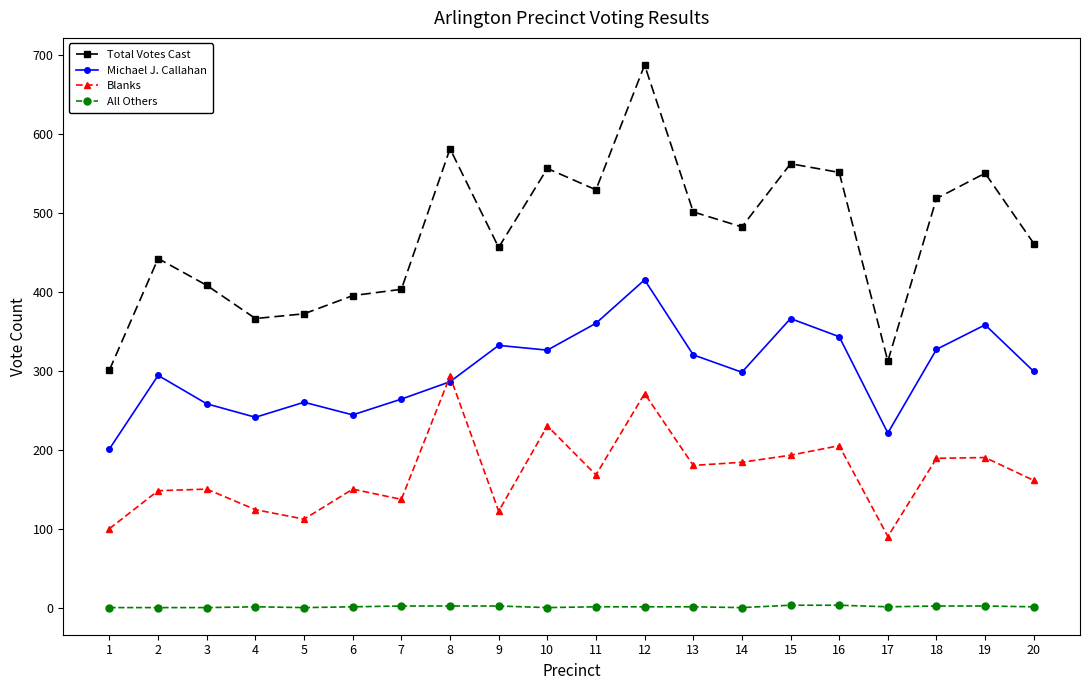

What is the highest value of the Michael J. Callahan series?

415